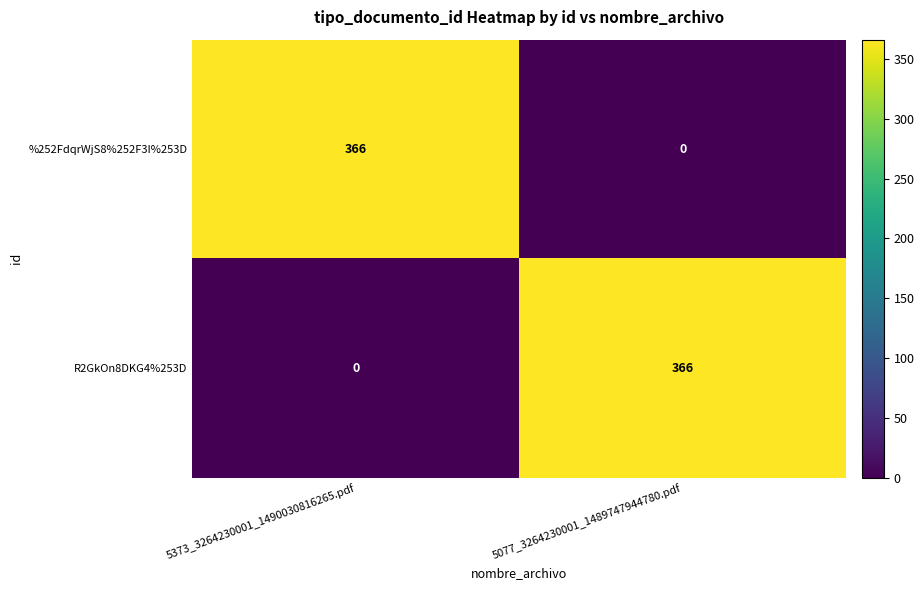

The value of R2GkOn8DKG4%253D at 5077_3264230001_1489747944780.pdf is 366. True or false?

True